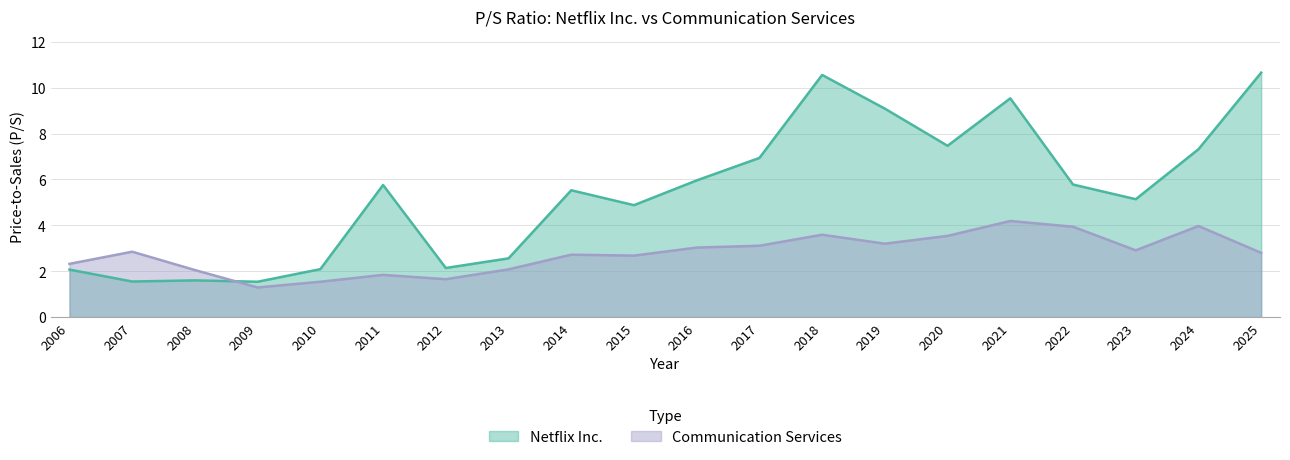

What is the difference between the highest and lowest values at 2011?

3.9